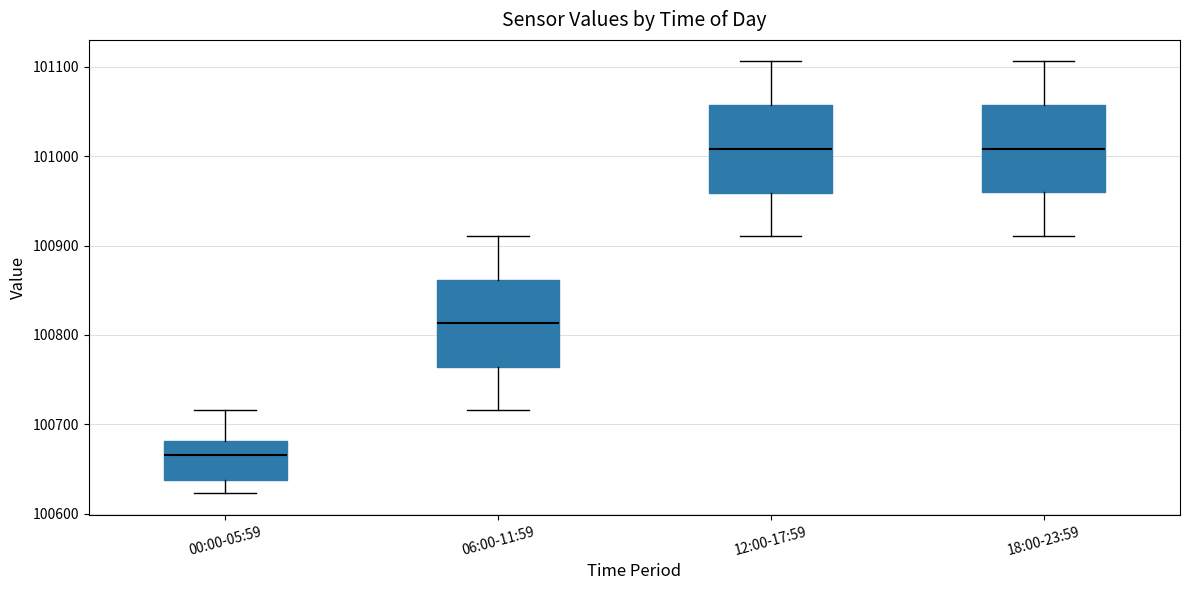

Which box's median line is the lowest?

00:00-05:59